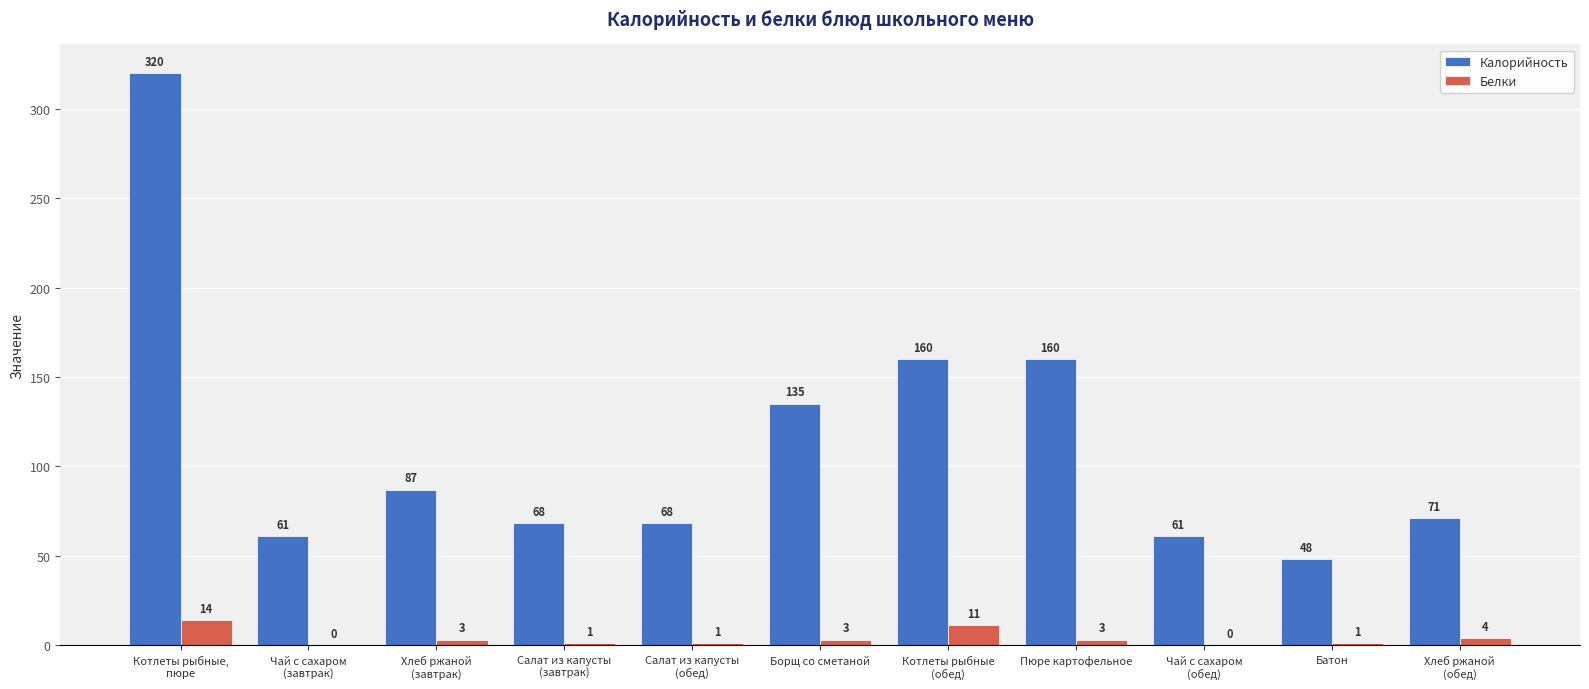

What is the sum of all Калорийность values?

1239